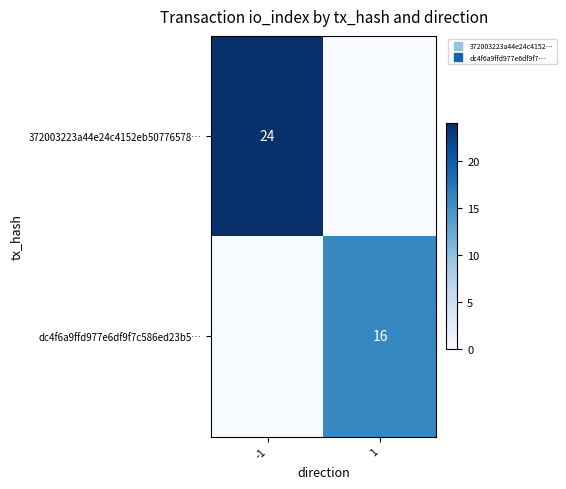

Rank the series at 1 from highest to lowest value.

dc4f6a9ffd977e6df9f7c586ed23b5…, 372003223a44e24c4152eb50776578…